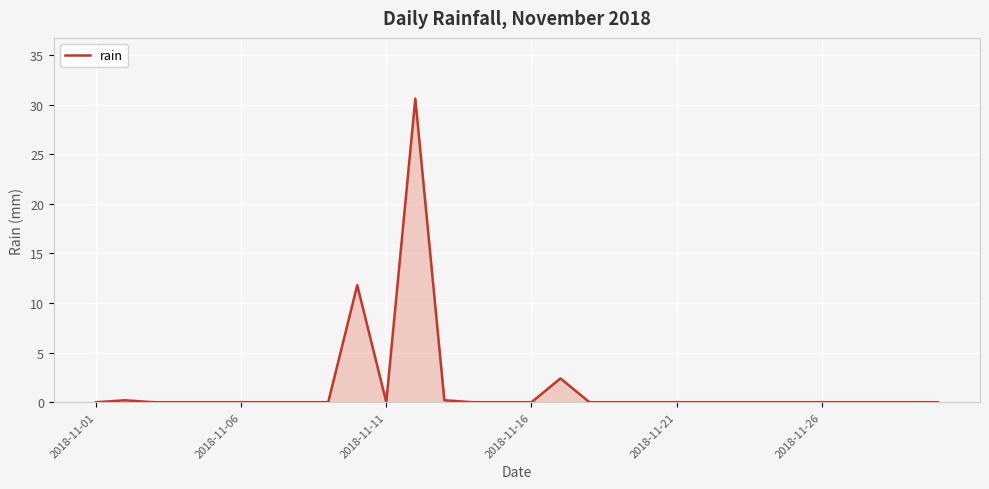

What is the difference between the maximum and minimum values?

30.6